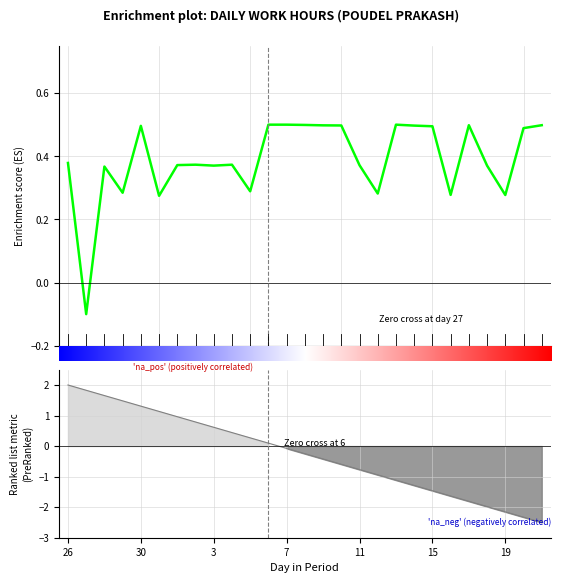

Reading left to right, list all the values displayed in this chart.

26=0.4	27=-0.1	28=0.4	29=0.3	30=0.5	31=0.3	1=0.4	2=0.4	3=0.4	4=0.4	5=0.3	6=0.5	7=0.5	8=0.5	9=0.5	10=0.5	11=0.4	12=0.3	13=0.5	14=0.5	15=0.5	16=0.3	17=0.5	18=0.4	19=0.3	20=0.5	21=0.5